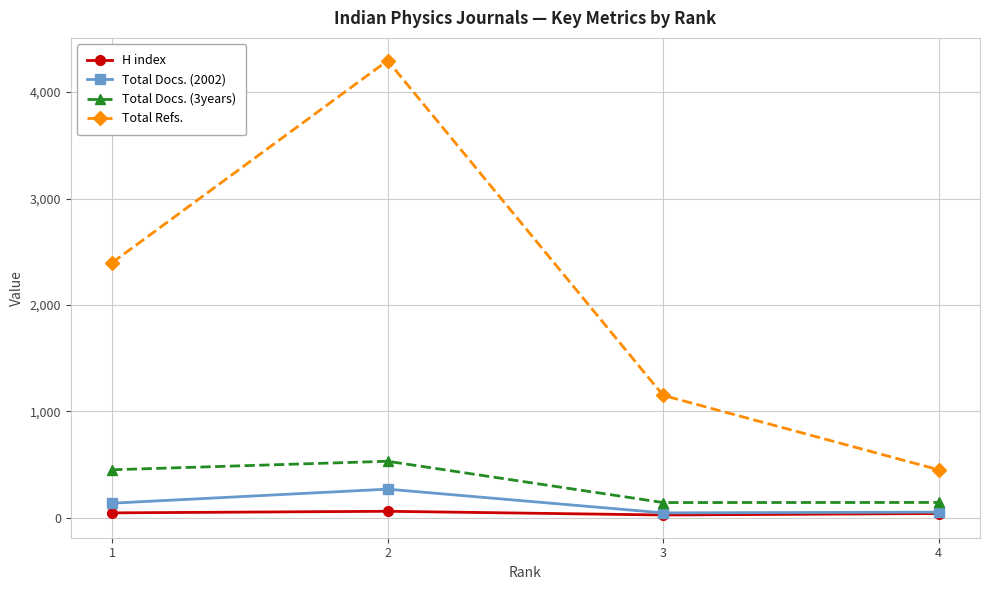

At how many categories does at least one series exceed 3946?

1